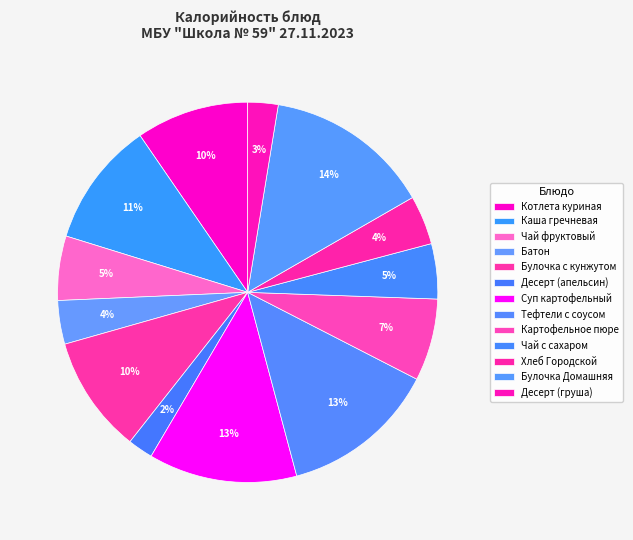

What is the change in value from Котлета куриная to Чай фруктовый?

-57.9